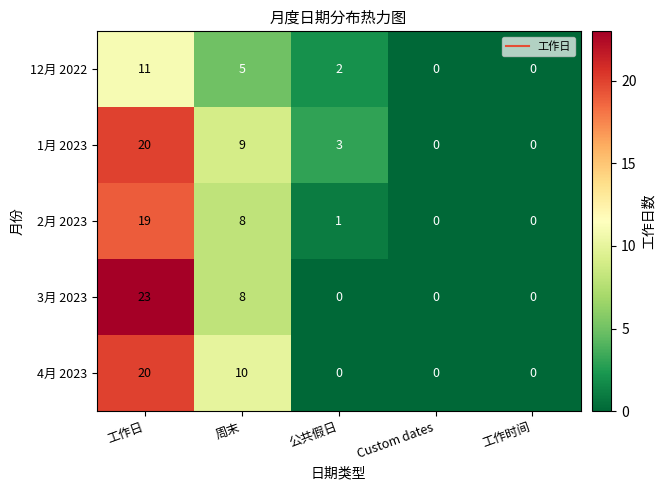

Which label corresponds to the largest value in the chart?

工作日